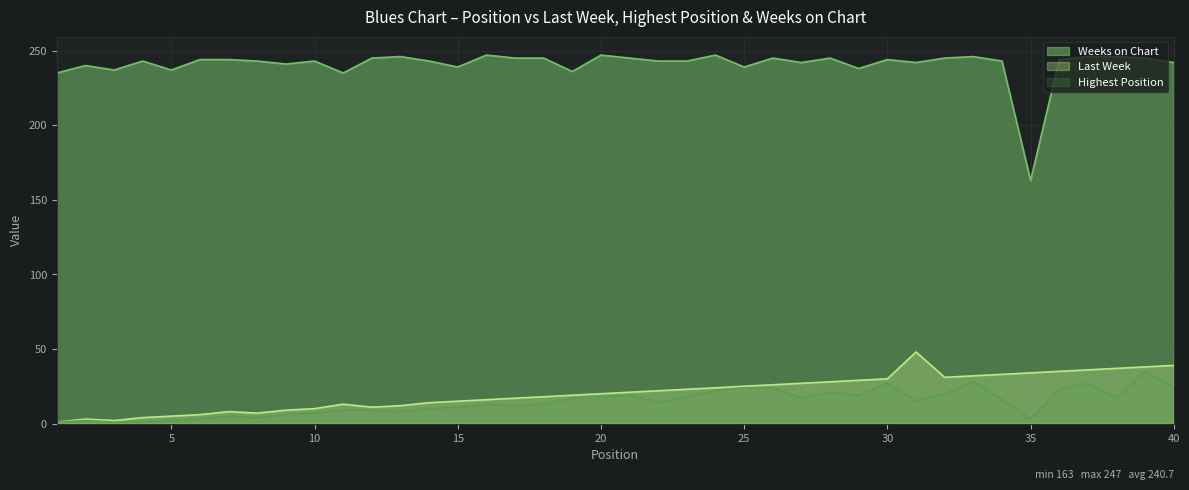

What value does the Last Week series have at 33, to the nearest 10?

30